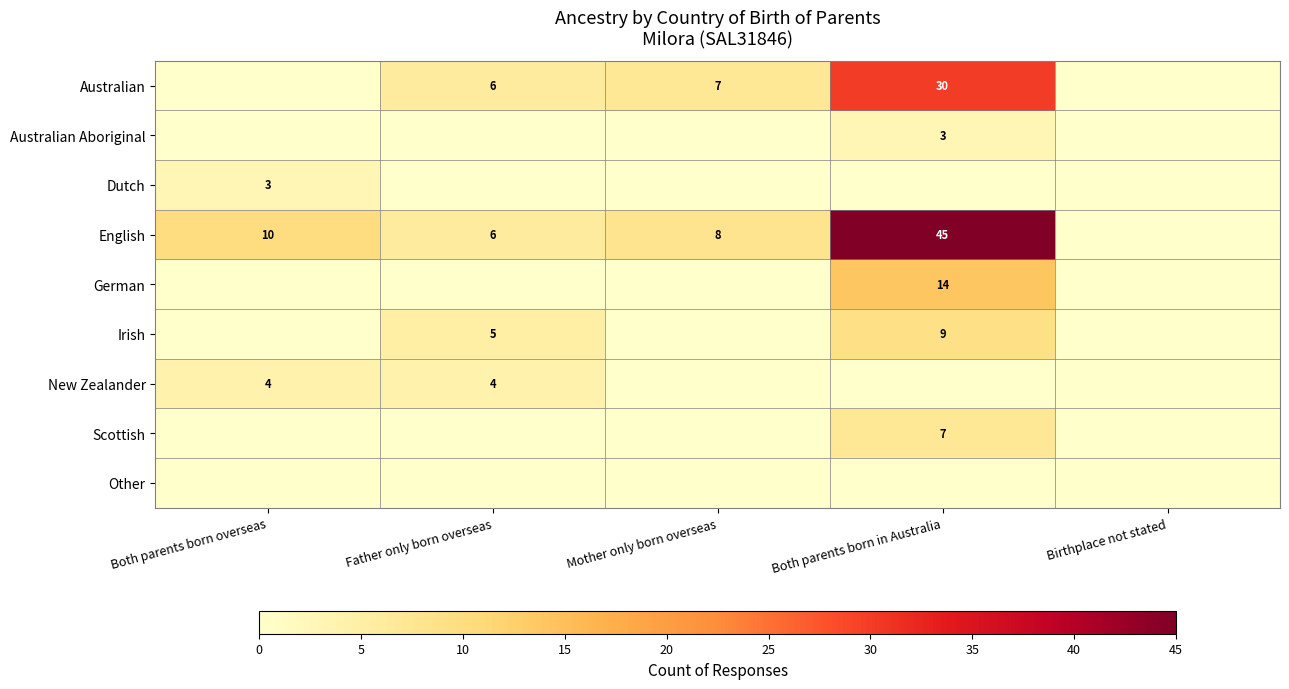

The value of English at Father only born overseas is 6. True or false?

True